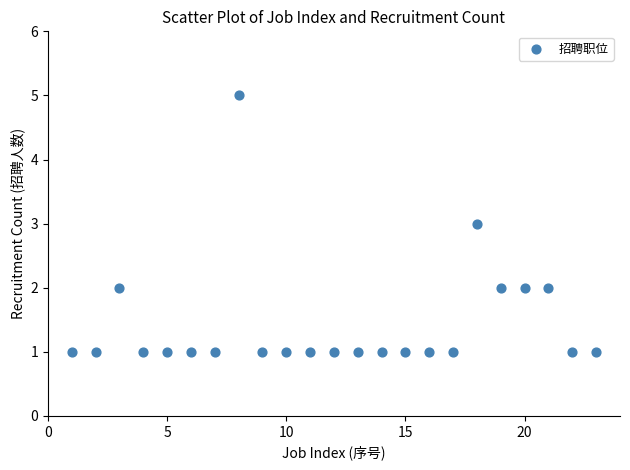

What is the range of X values (max minus min)?

22